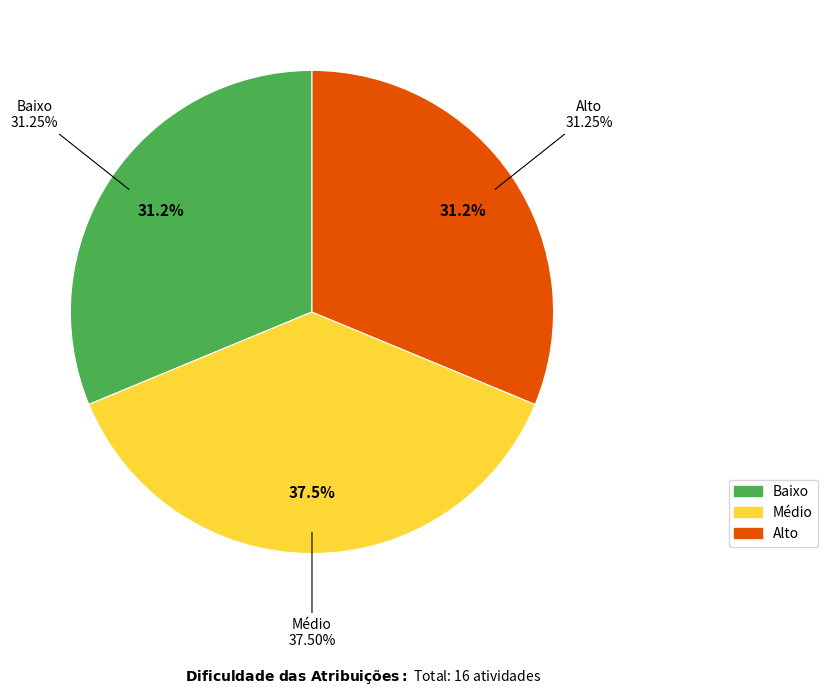

Which has a higher value, 15 or 7?

15